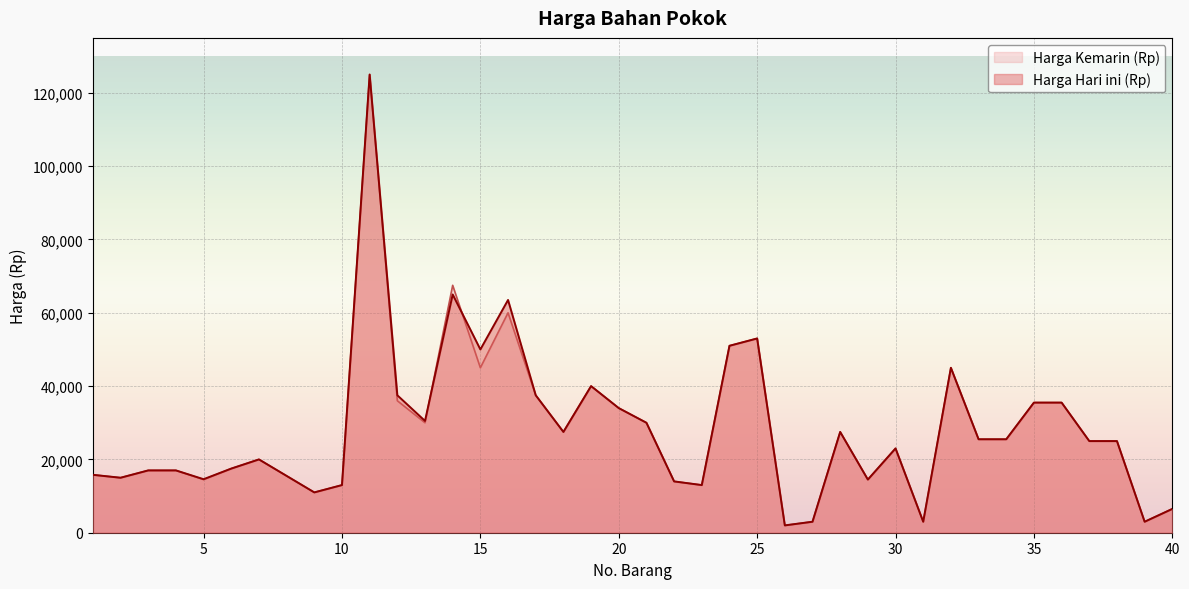

The value of Harga Hari ini (Rp) at 22 is 14000. True or false?

True